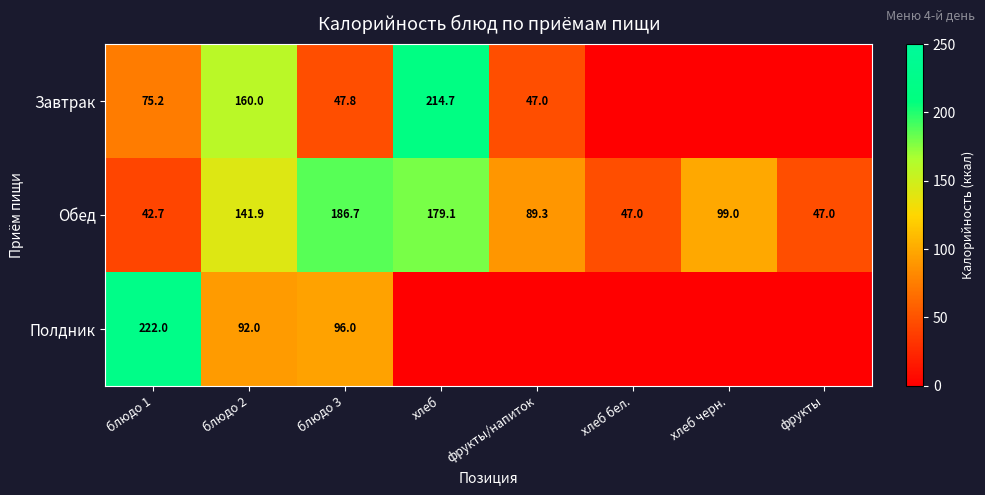

How many data points does each series have?

8